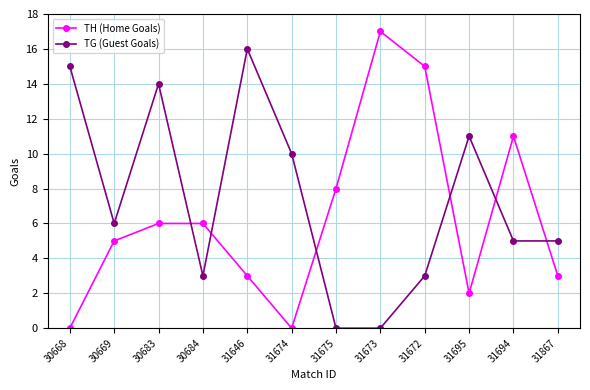

Reading left to right, list all the values displayed in this chart.

TH (Home Goals): 30668=0	30669=5	30683=6	30684=6	31646=3	31674=0	31675=8	31673=17	31672=15	31695=2	31694=11	31867=3
TG (Guest Goals): 30668=15	30669=6	30683=14	30684=3	31646=16	31674=10	31675=0	31673=0	31672=3	31695=11	31694=5	31867=5